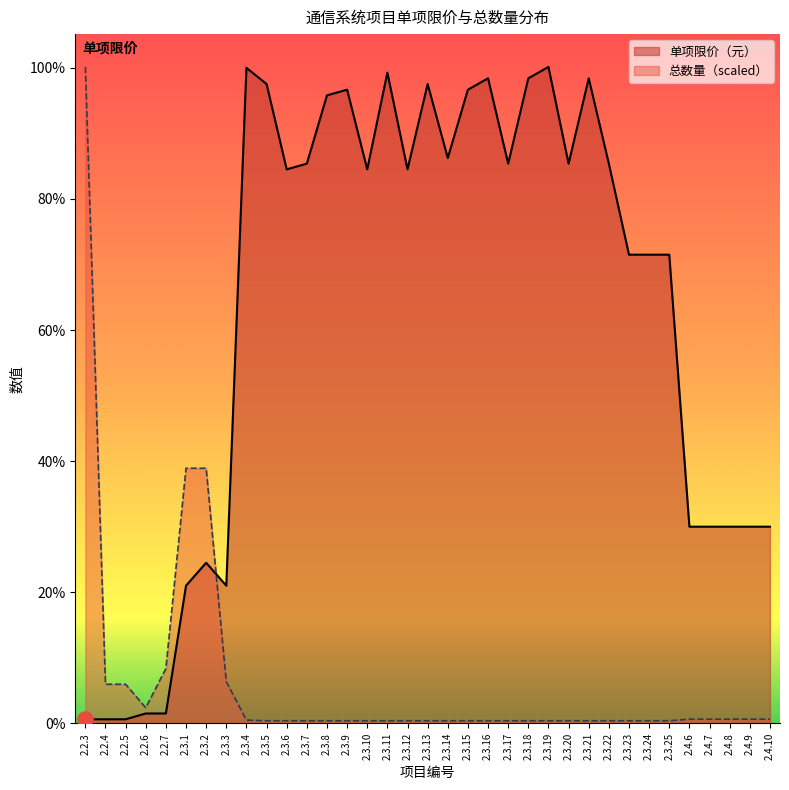

Which series contains the lowest Y value?

总数量